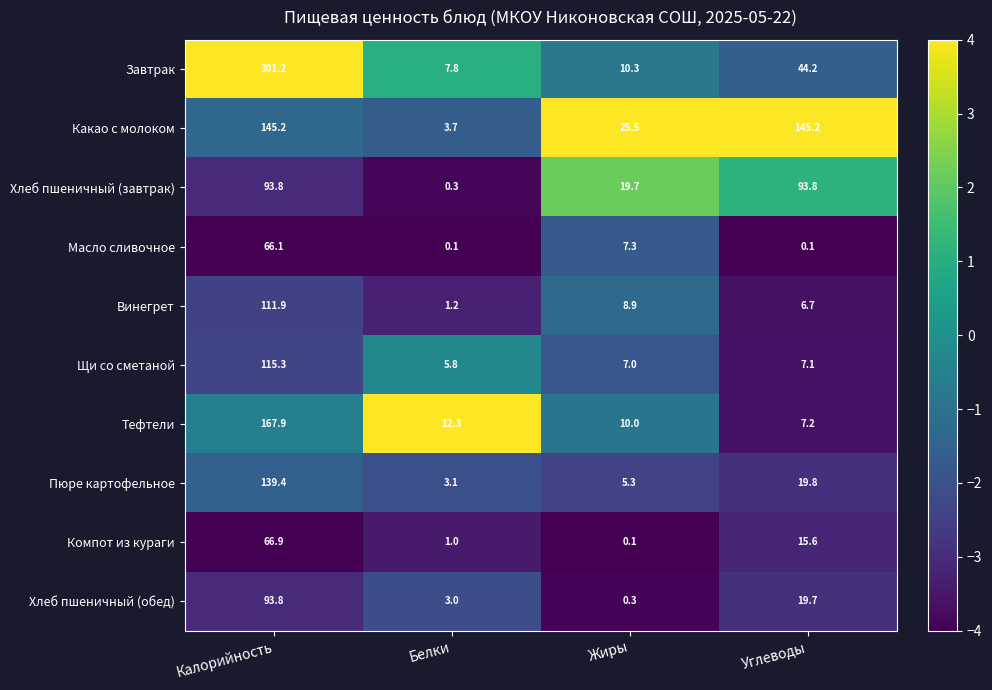

Is it true that Винегрет equals 0.8 at Белки?

False